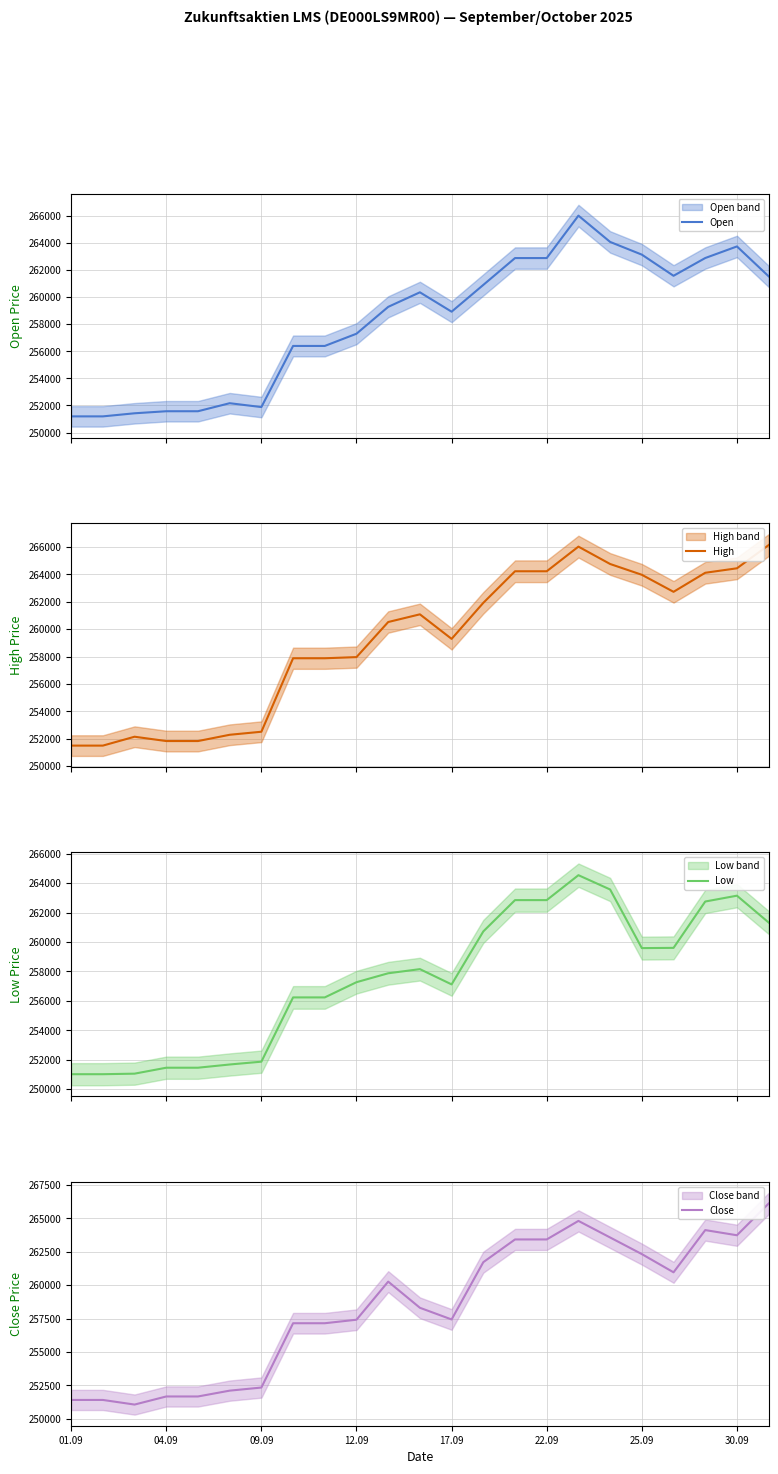

What is the total value across all series at 10?

1037933